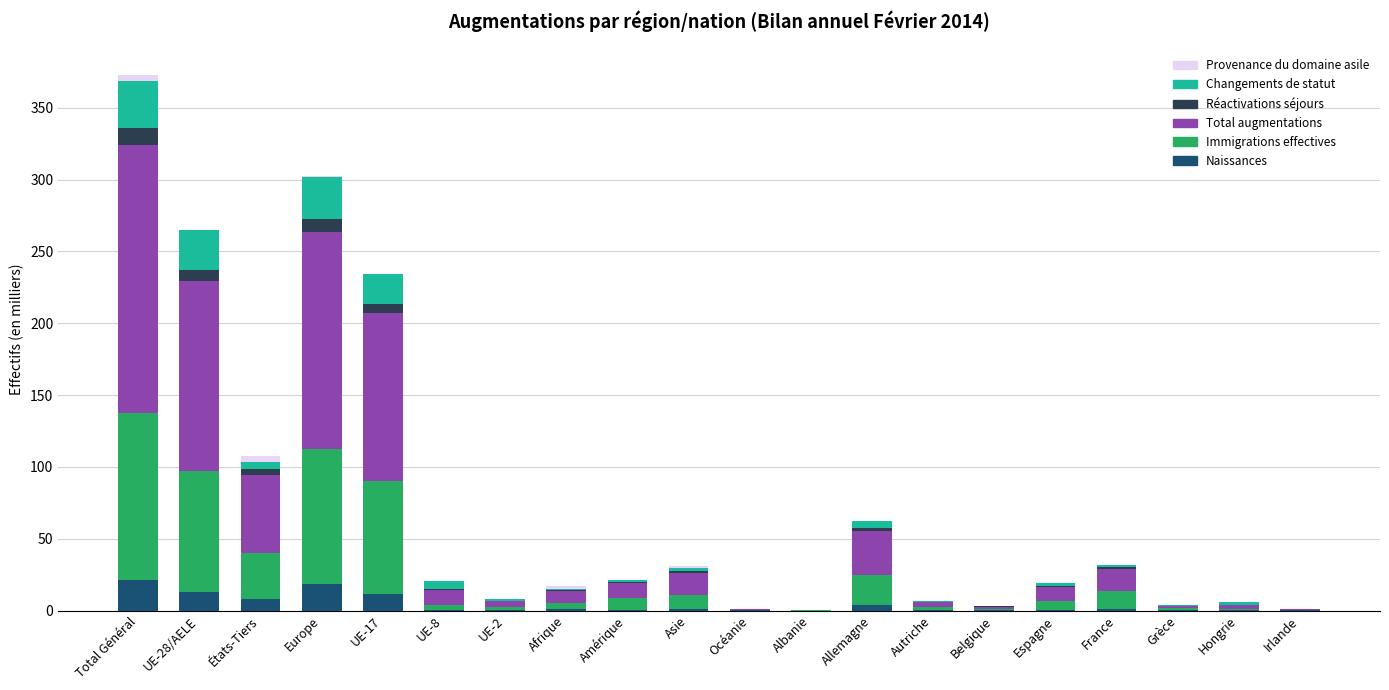

At which category is the sum across all series the highest?

Total Général